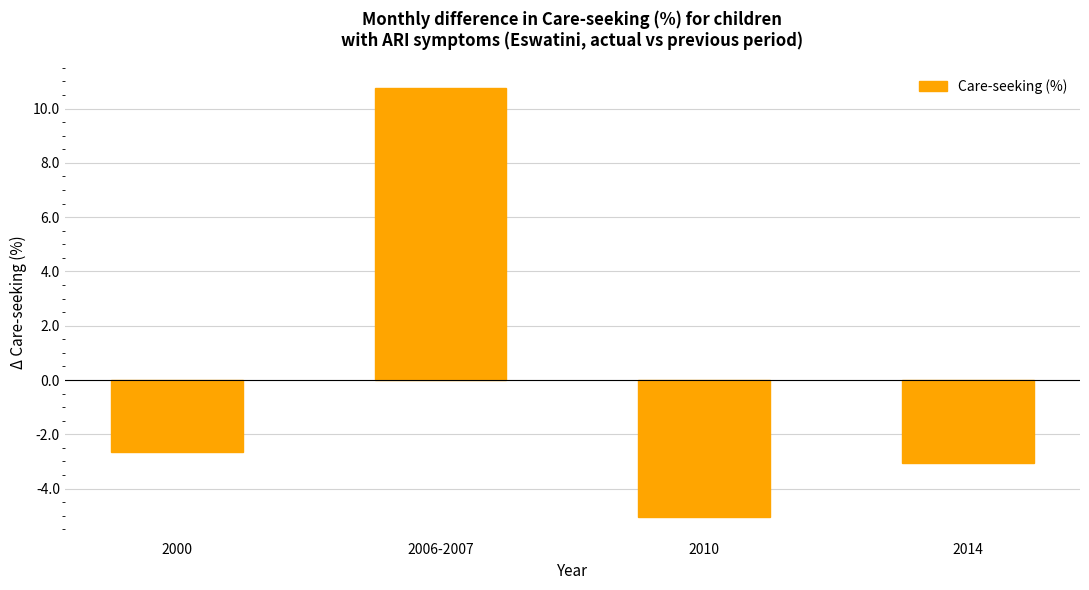

The value at 2000 is -3.9. True or false?

False